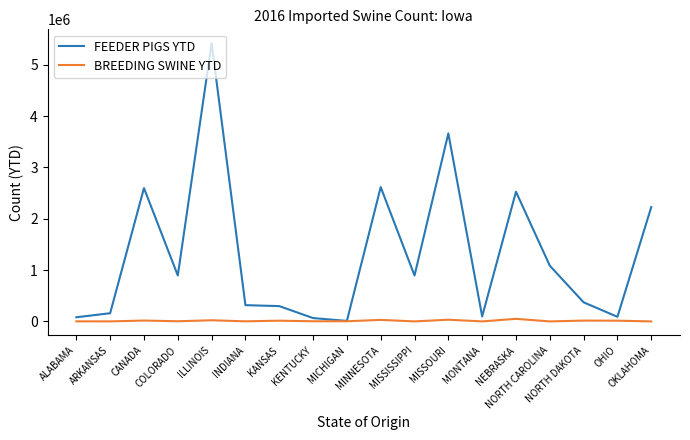

Which series has the largest range (max minus min)?

FEEDER PIGS YTD